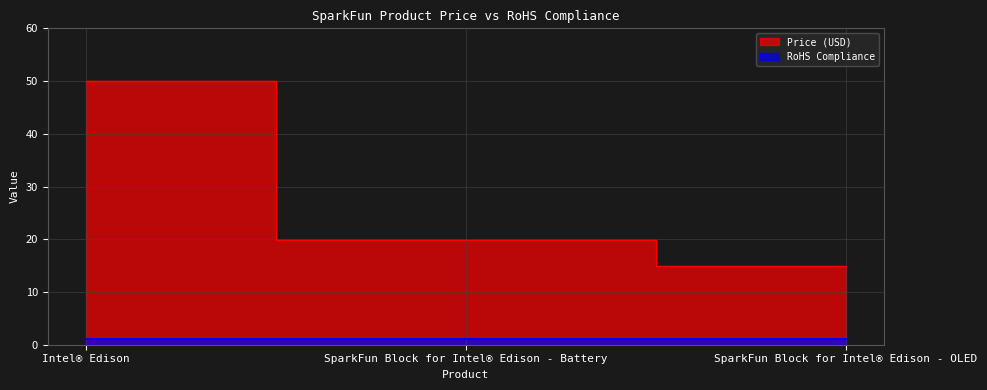

What is the change in value from Intel® Edison to SparkFun Block for Intel® Edison - OLED?

-35.0